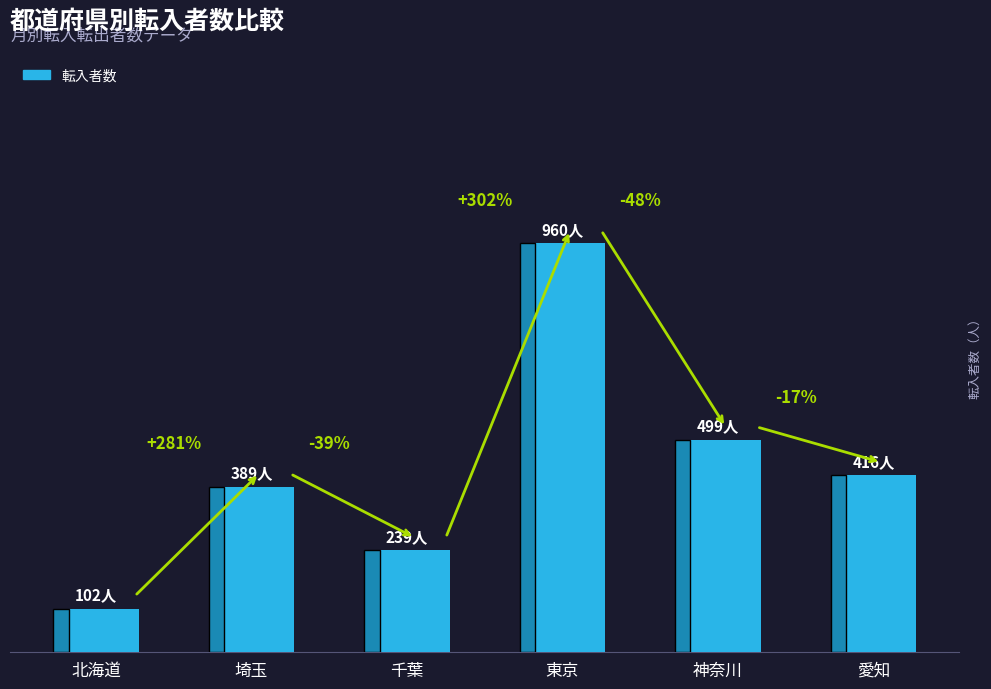

Does the chart contain any negative values?

No